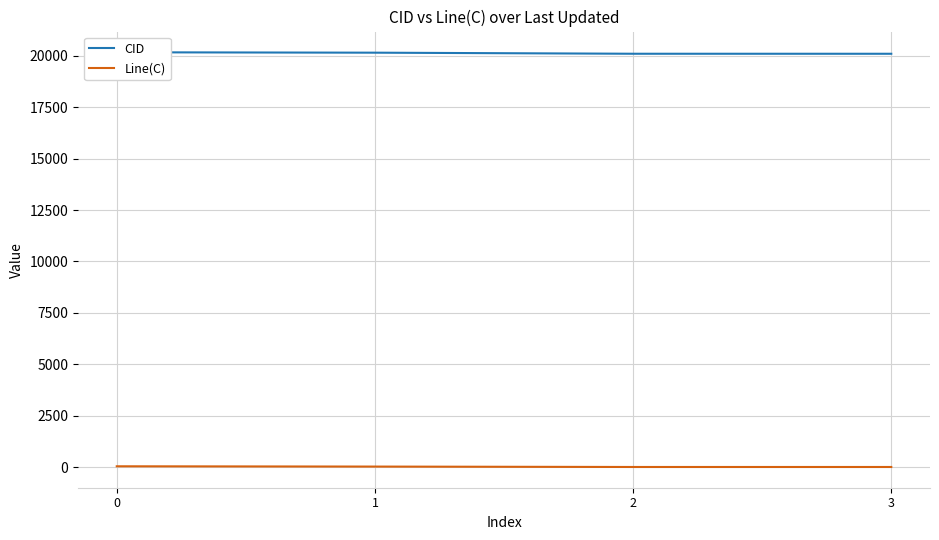

True or false: CID has more than 2 interior local peaks.

False